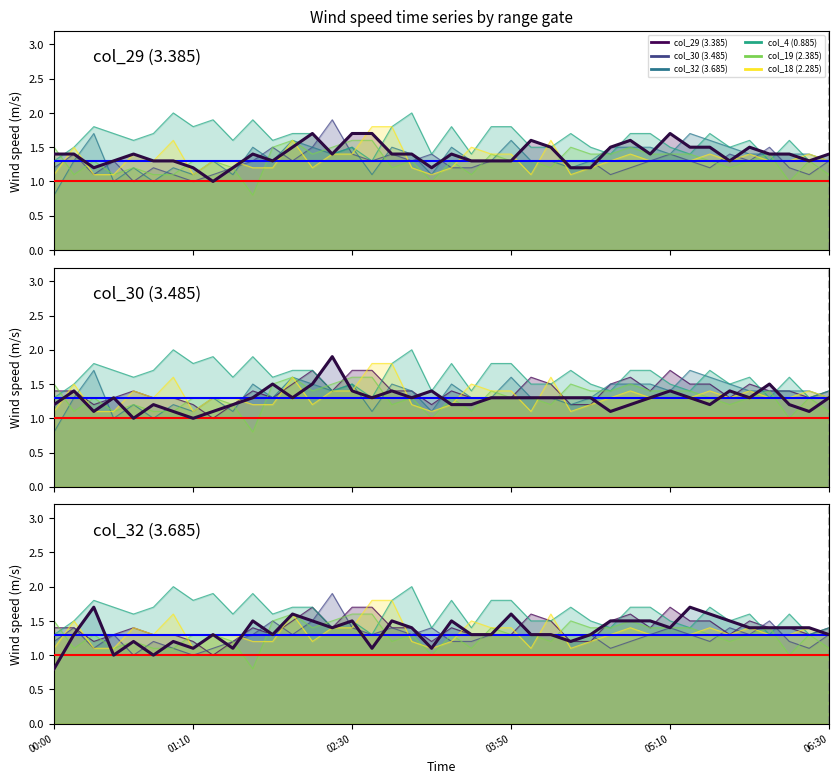

Reading right to left, what are all the values shown in this chart?

col_29 (3.385) (main): 1.4	1.3	1.4	1.4	1.5	1.3	1.5	1.5	1.7	1.4	1.6	1.5	1.2	1.2	1.5	1.6	1.3	1.3	1.3	1.4	1.2	1.4	1.4	1.7	1.7	1.4	1.7	1.5	1.3	1.4	1.2	1.0	1.2	1.3	1.3	1.4	1.3	1.2	1.4	1.4
col_30 (3.485) (main): 1.3	1.1	1.2	1.5	1.3	1.4	1.2	1.3	1.4	1.3	1.2	1.1	1.3	1.3	1.3	1.3	1.3	1.3	1.2	1.2	1.4	1.3	1.4	1.3	1.4	1.9	1.5	1.3	1.5	1.3	1.2	1.1	1.0	1.1	1.2	1.0	1.3	1.1	1.4	1.2
col_32 (3.685) (main): 1.3	1.4	1.4	1.4	1.4	1.5	1.6	1.7	1.4	1.5	1.5	1.5	1.3	1.2	1.3	1.3	1.6	1.3	1.3	1.5	1.1	1.4	1.5	1.1	1.5	1.4	1.5	1.6	1.3	1.5	1.1	1.3	1.1	1.2	1.0	1.2	1.0	1.7	1.3	0.8